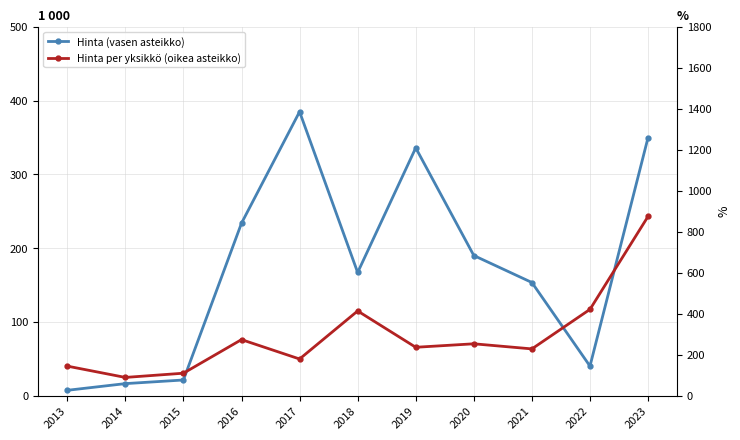

Between 2021 and 2019, which is larger?

2019